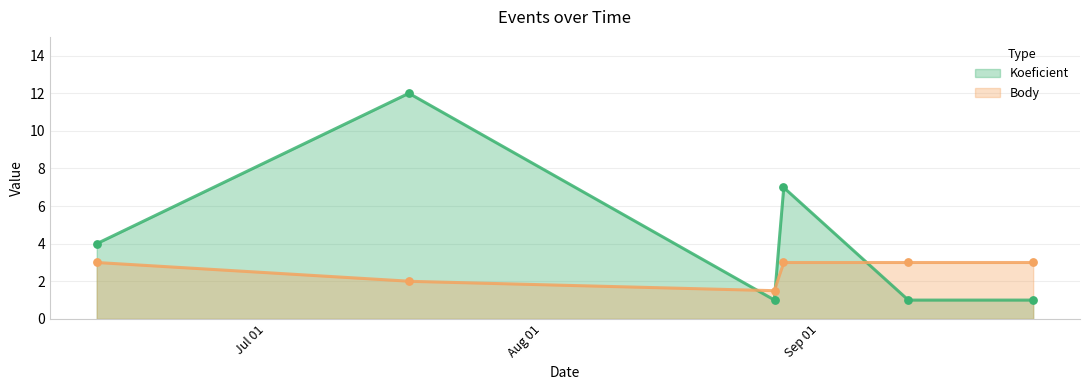

Which series has the largest Y range (max minus min)?

Koeficient